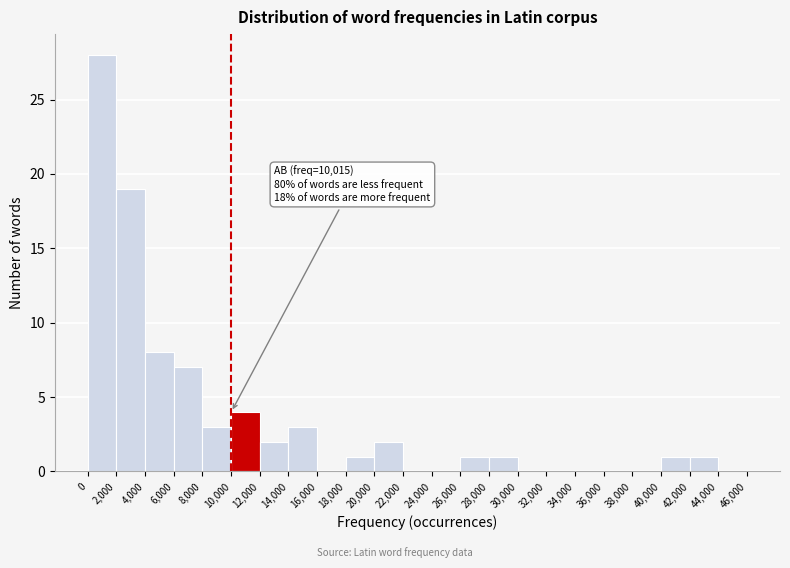

Which range on the x-axis has the tallest bar?

0 to 2,000